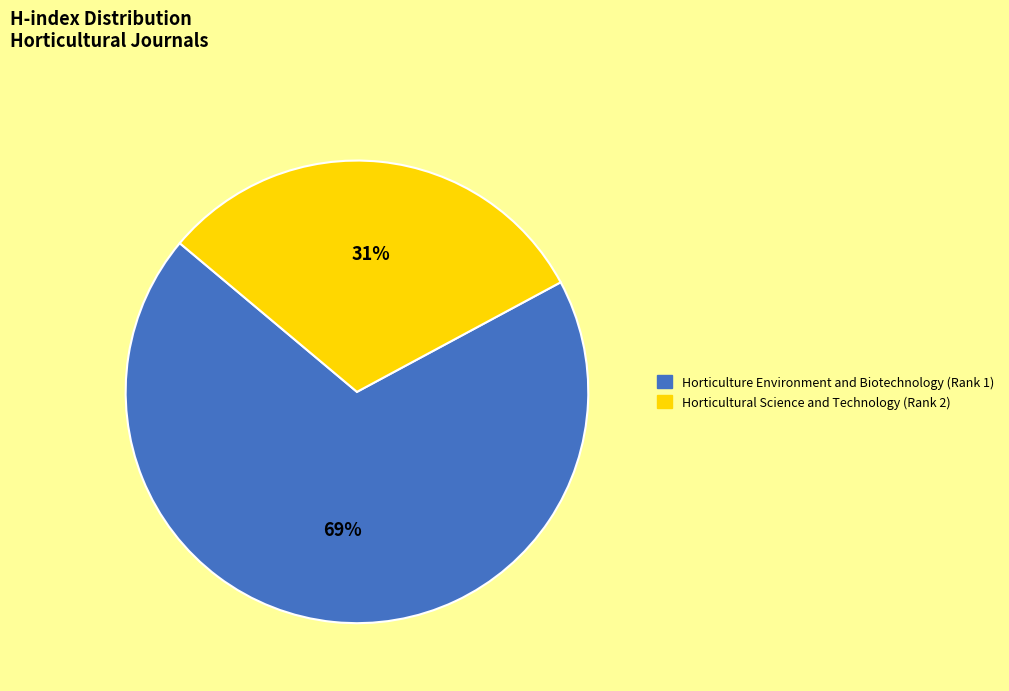

To the nearest percent, what portion does Horticulture Environment and Biotechnology (Rank 1) represent?

69%